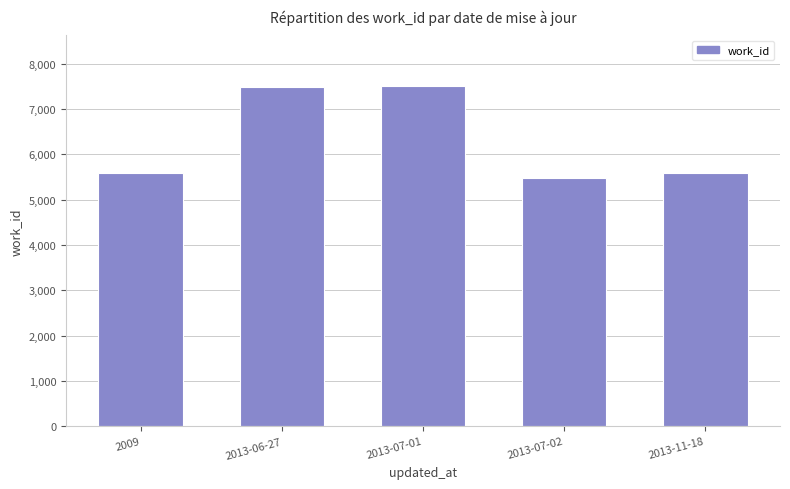

What is the minimum value shown in the chart?

5476